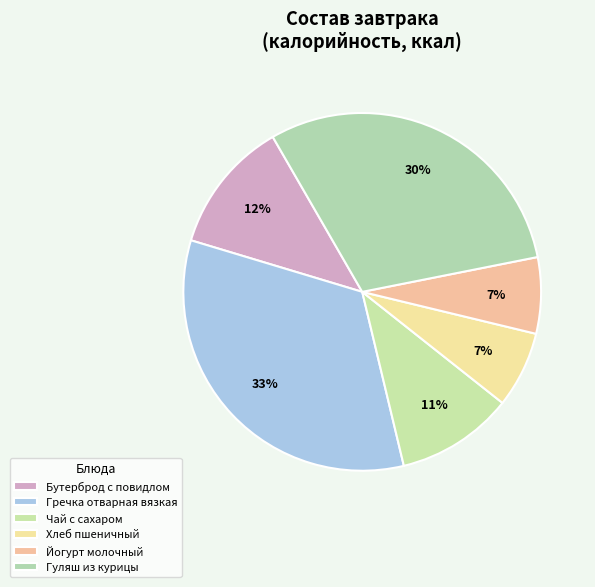

True or false: Бутерброд с повидлом accounts for 12% of the total.

True